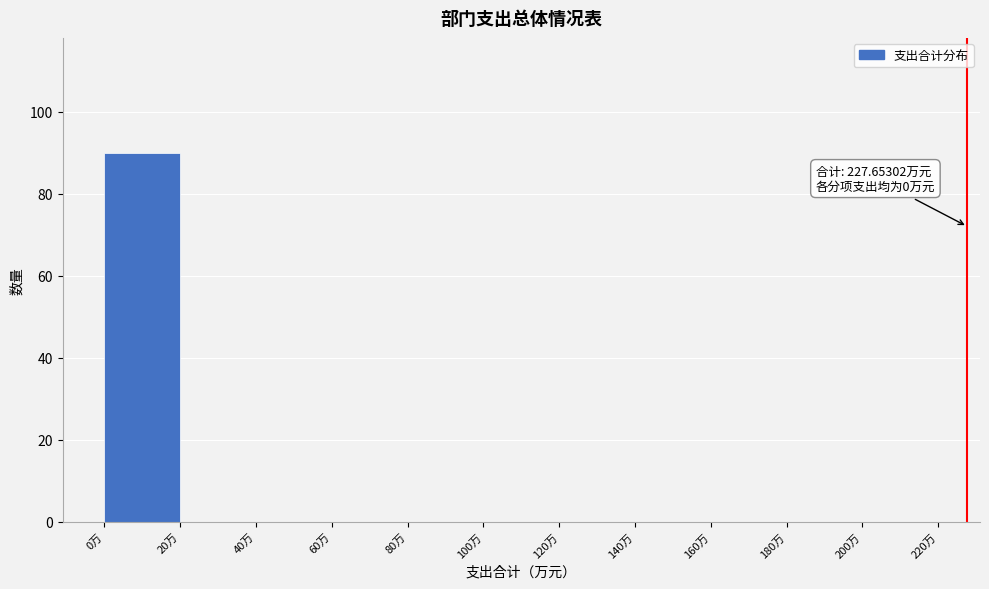

Which range on the x-axis has the tallest bar?

0 to 20